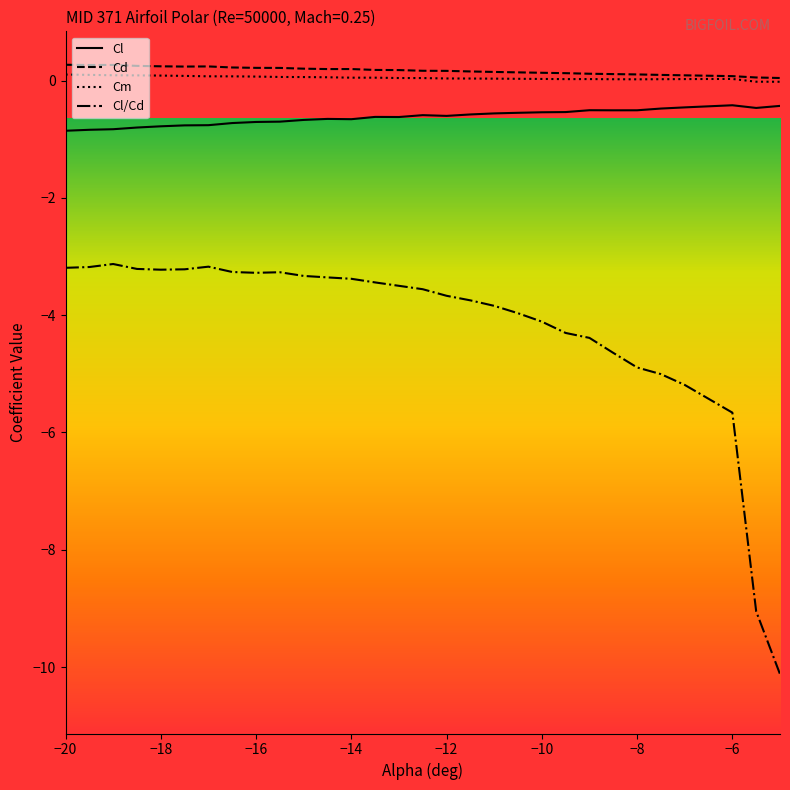

What is the sum of all Cm values?

1.4